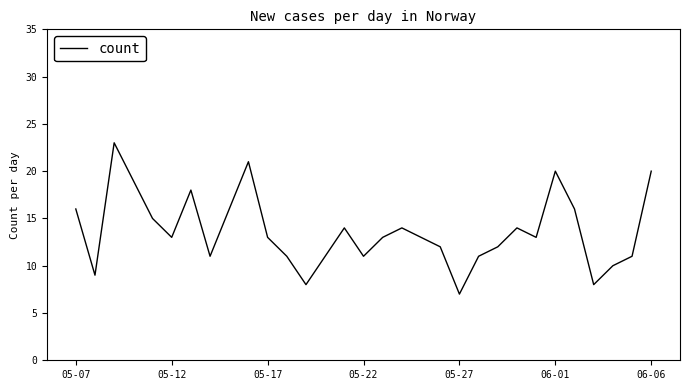

True or false: there are more than 0 points higher than both neighbors.

True